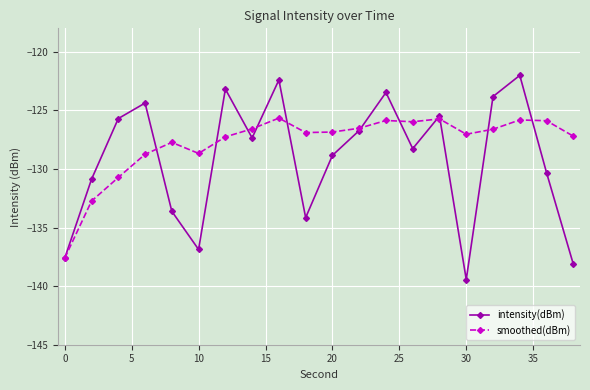

How many interior local valleys does the intensity(dBm) series have?

5